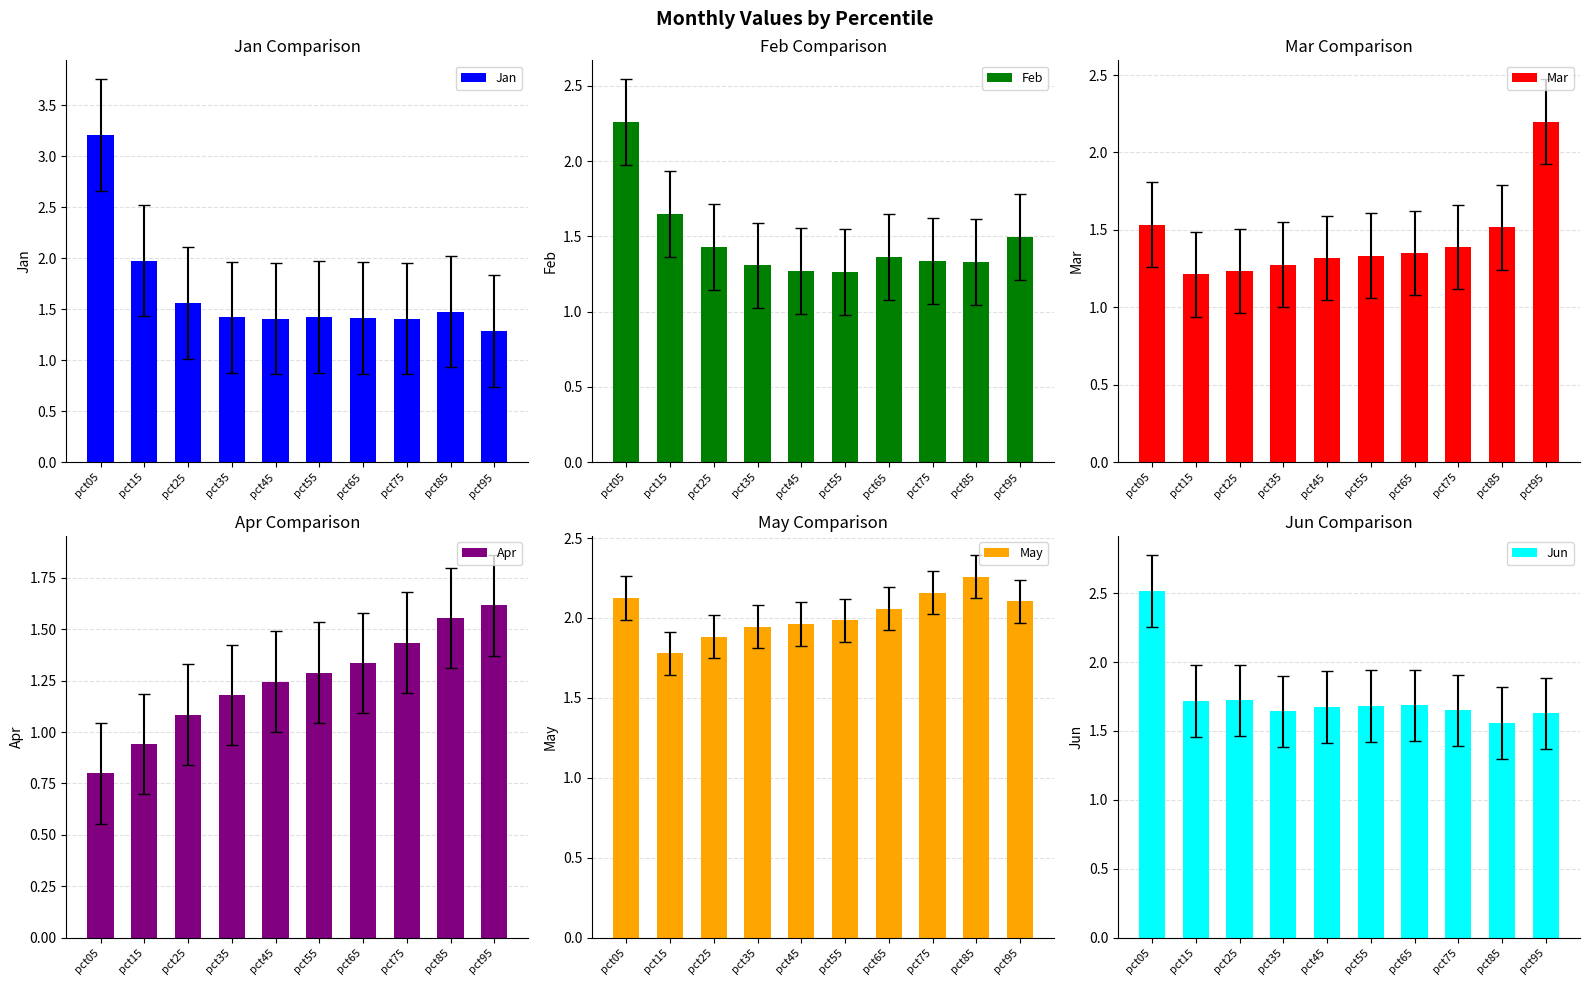

What is the value of the Mar bar at the 8th from the left?

1.4